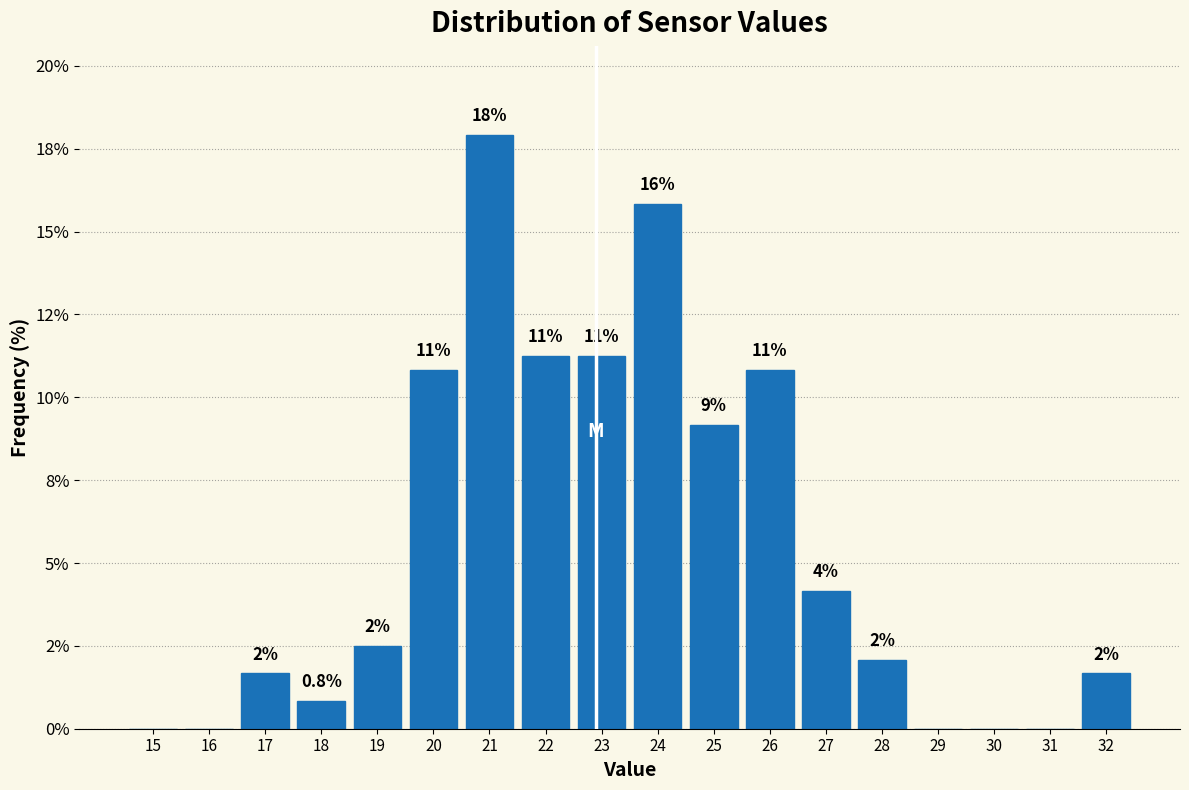

Are the bars horizontal?

No